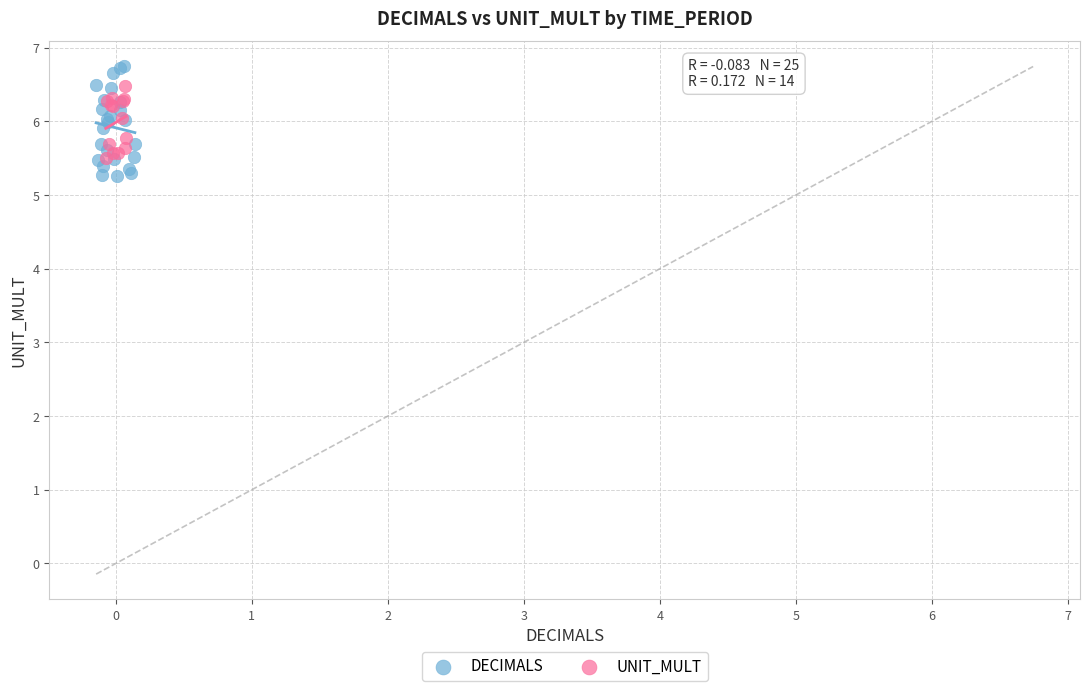

Which series has the widest spread of Y values?

DECIMALS